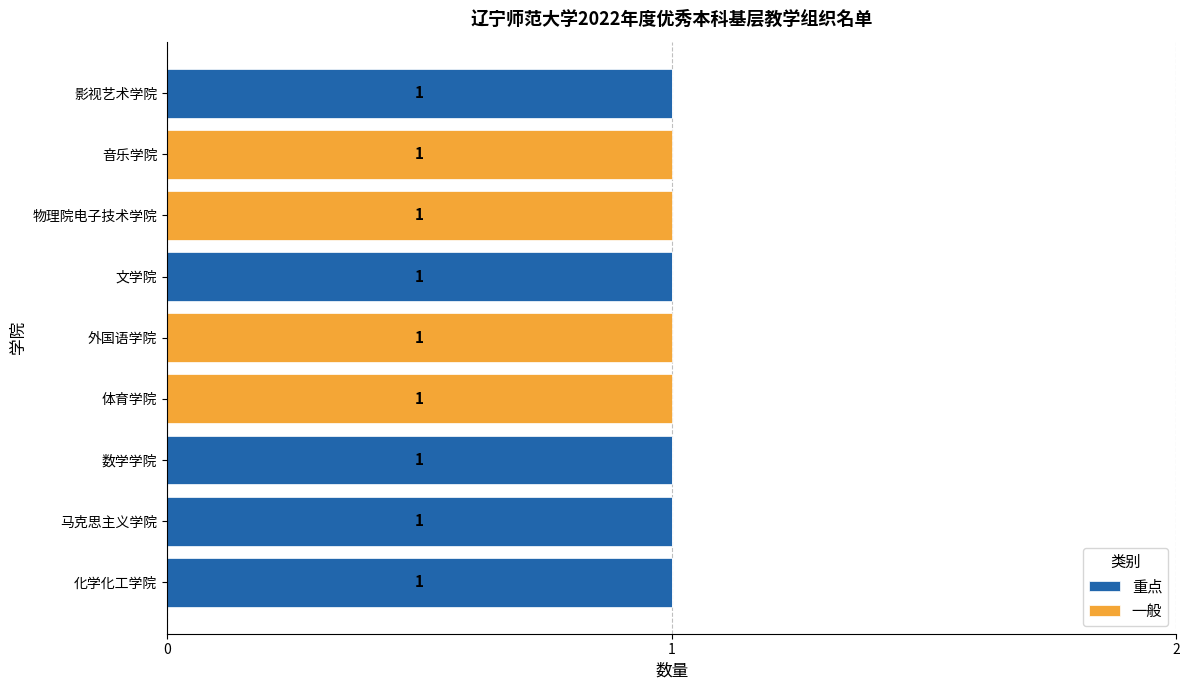

The value of 重点 at 物理院电子技术学院 is 0. True or false?

True